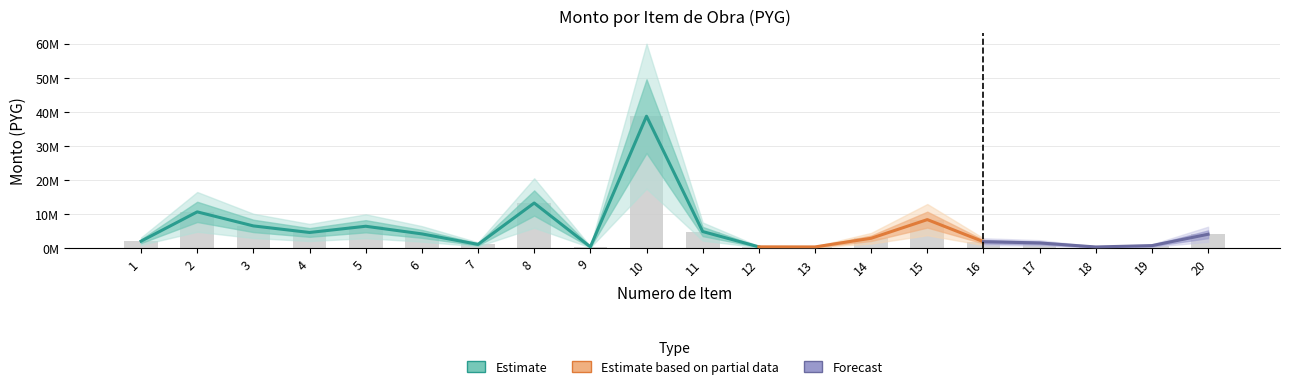

What is the difference between the maximum and minimum values?

38390000